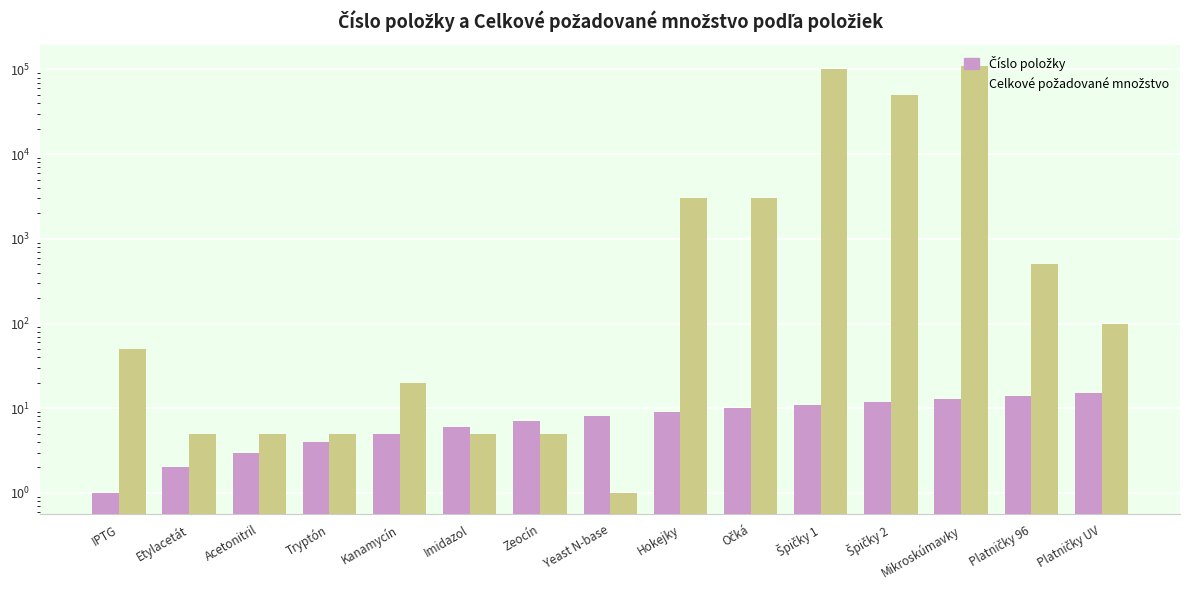

What is the approximate value of Číslo položky at Očká?

10